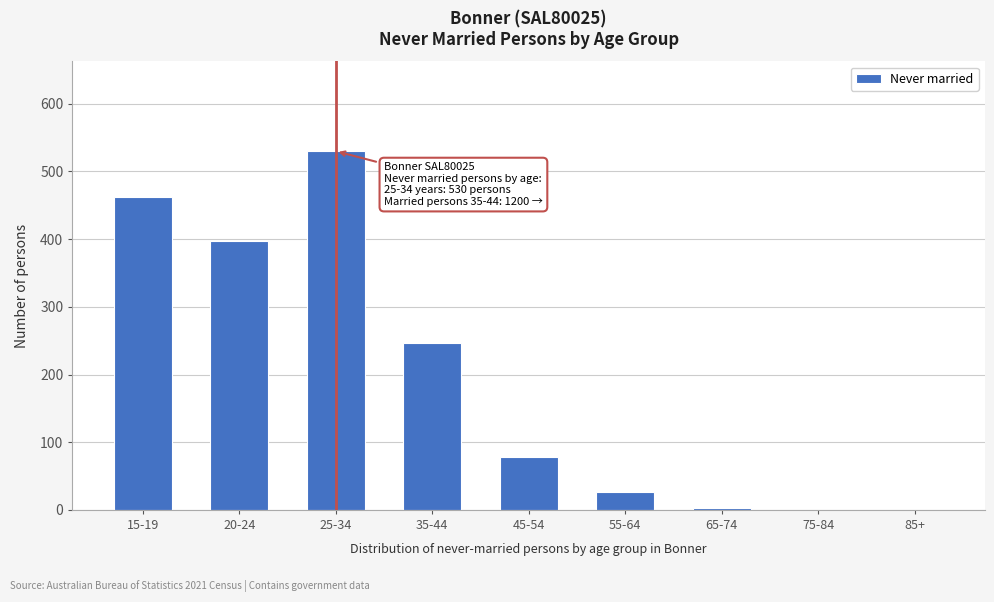

Reading right to left, what are all the values shown in this chart?

85+=0	75-84=0	65-74=3	55-64=26	45-54=78	35-44=247	25-34=530	20-24=398	15-19=463